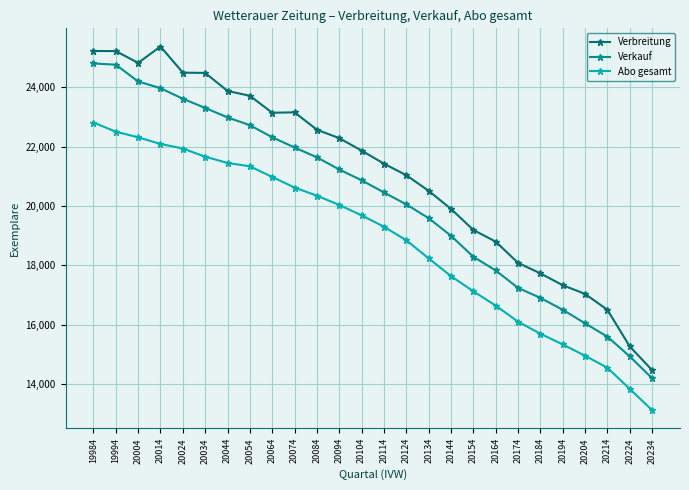

Which series has the largest range (max minus min)?

Verbreitung